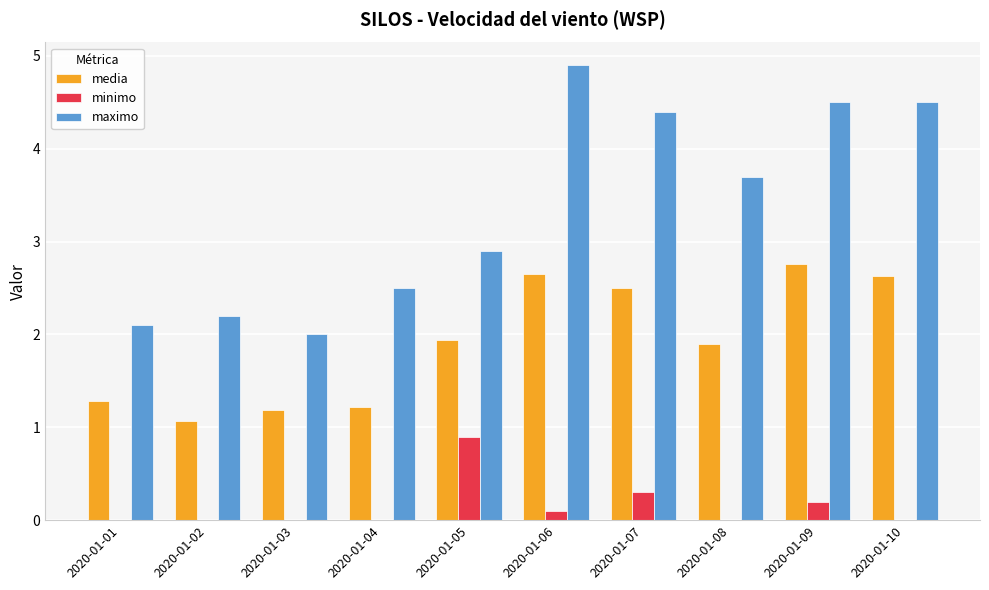

Which category has the highest value in the media series?

2020-01-09